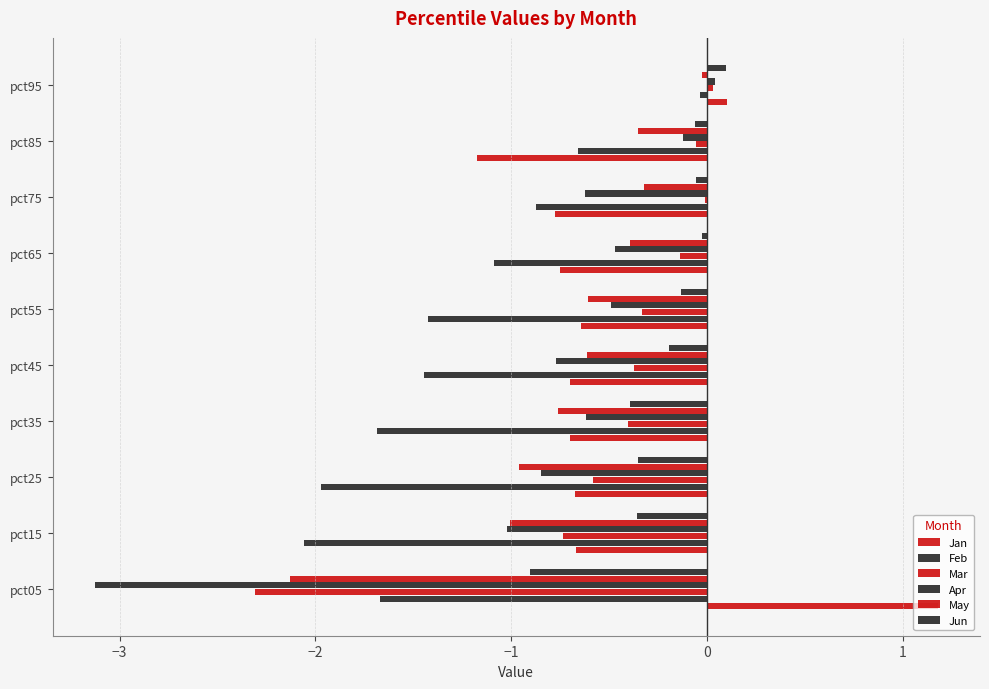

How many data points does each series have?

10